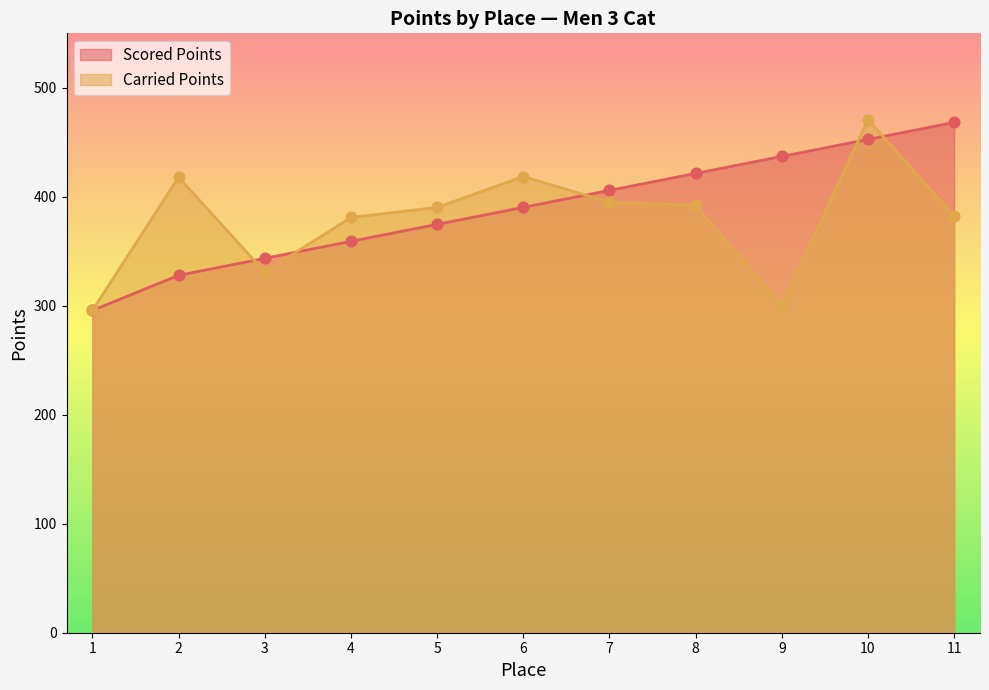

Which series has the largest Y range (max minus min)?

Carried Points